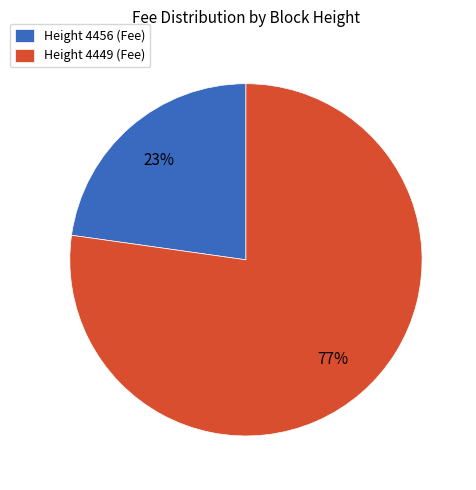

Is Height 4456 (Fee) the majority of the pie?

No